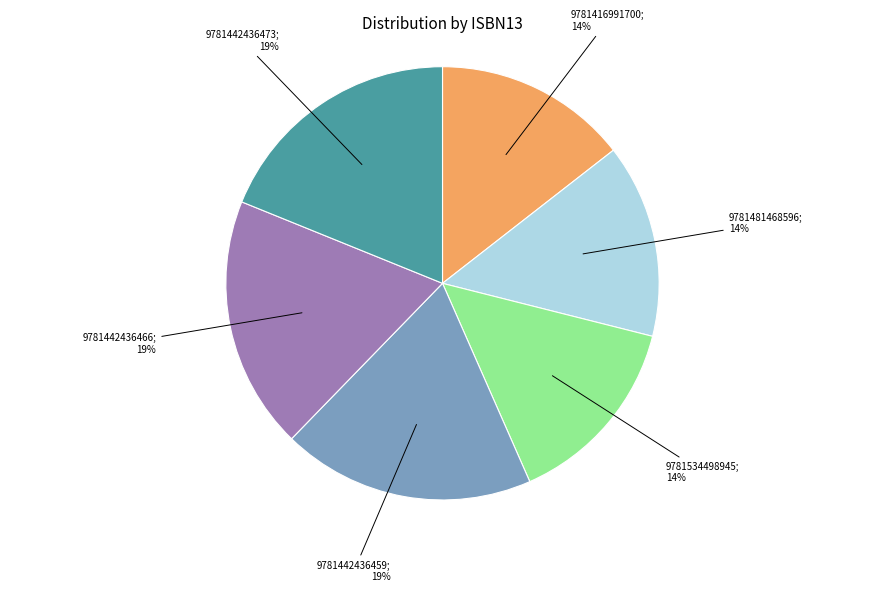

Is there any slice that represents more than half of the pie?

No